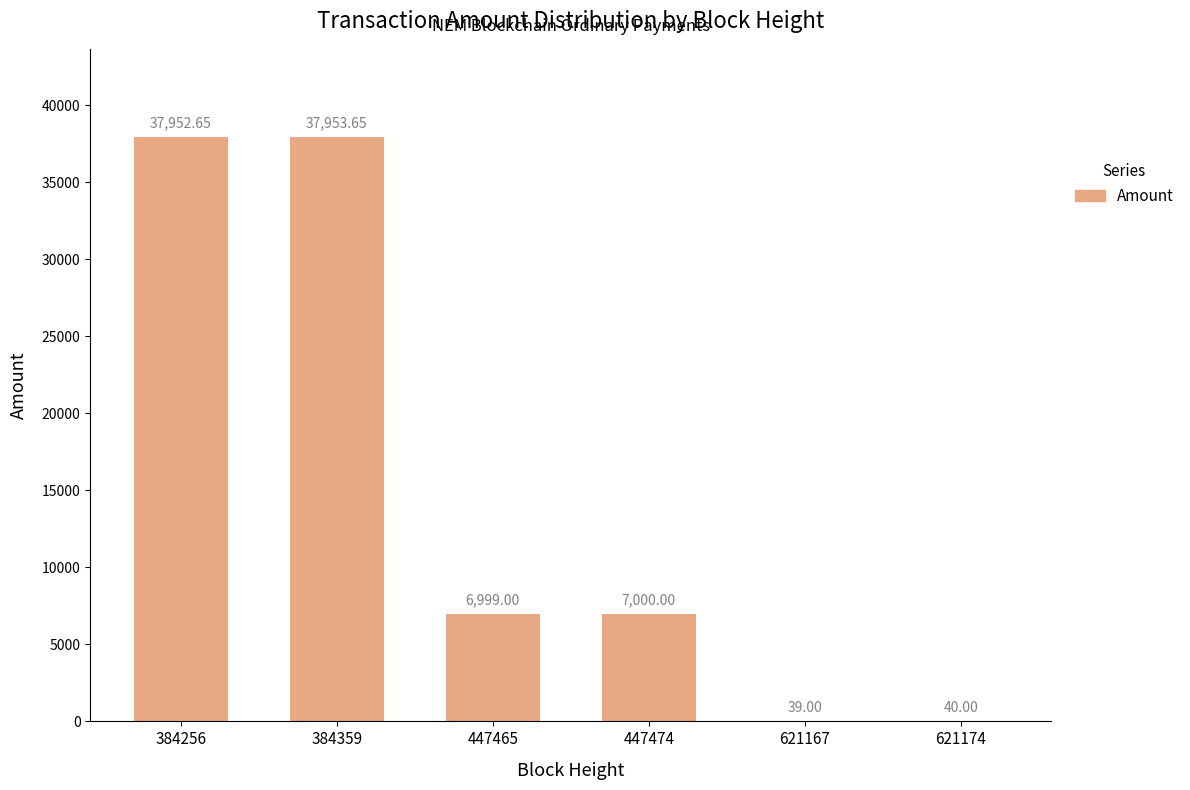

The chart shows a value of 39.0 at 621167. True or false?

True